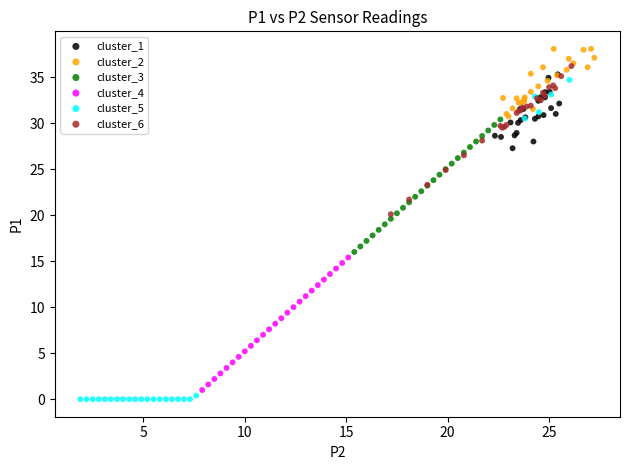

Which series contains the highest Y value?

cluster_2